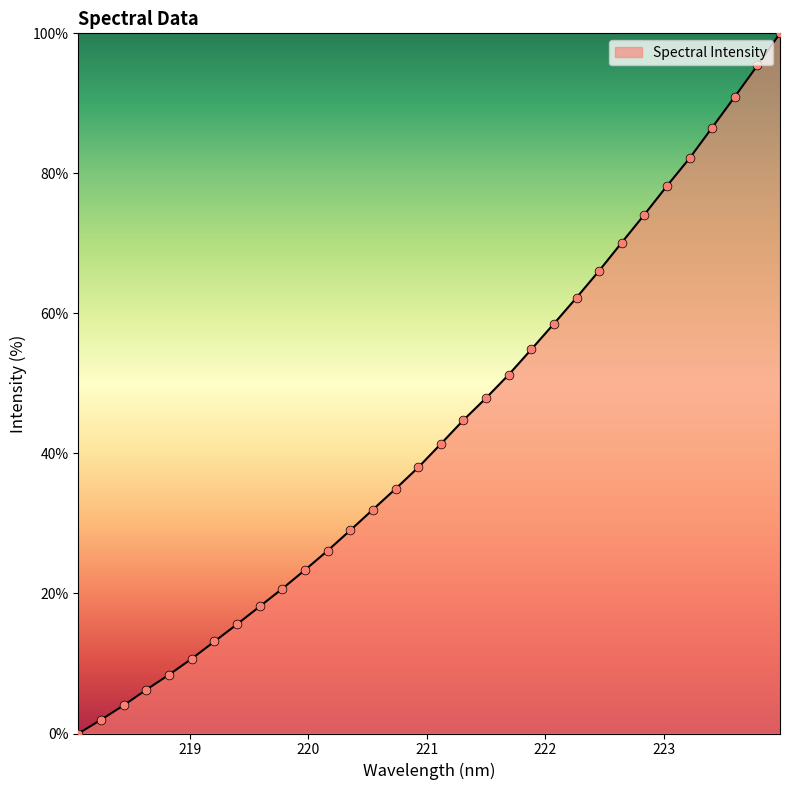

What is the maximum value shown in the chart?

100.0